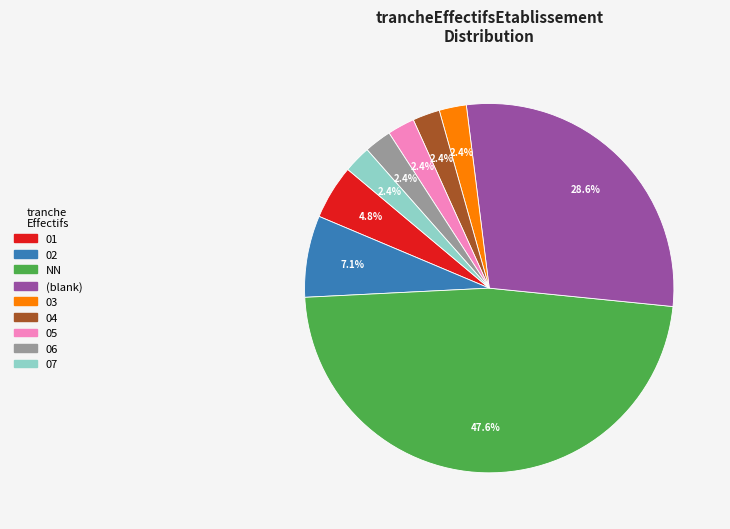

Is there a majority slice in this chart?

No